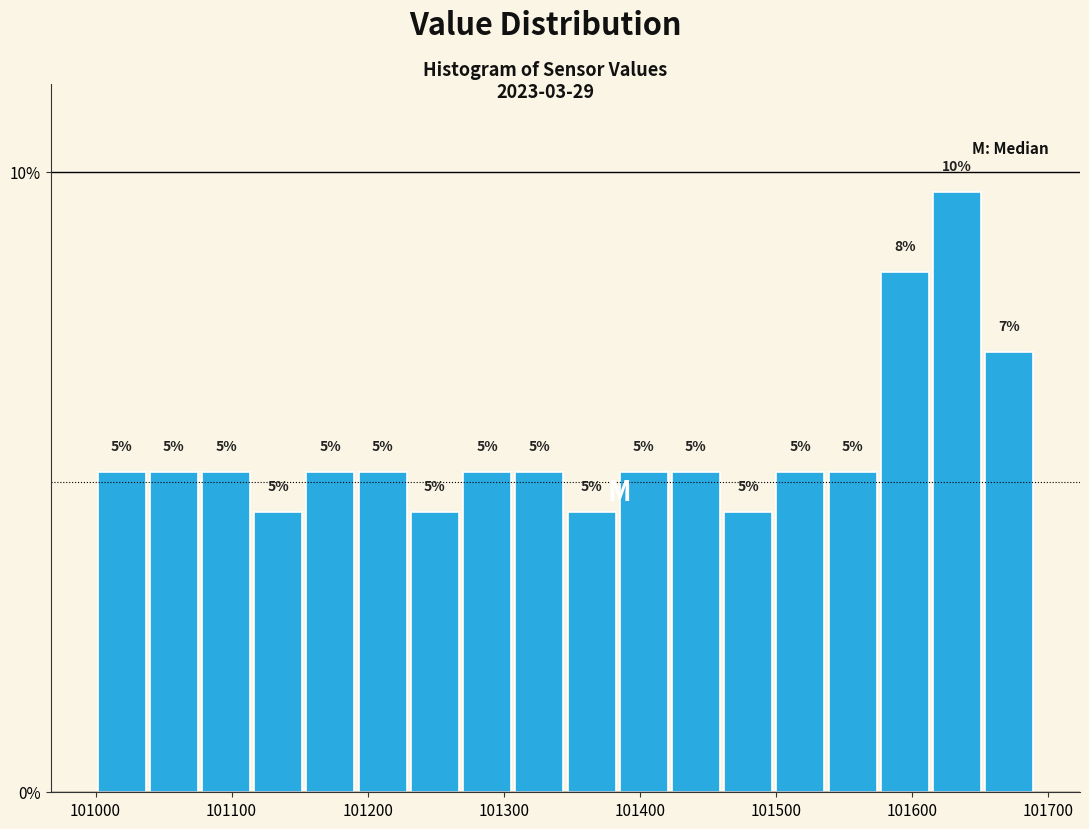

Read against the x-axis, roughly where is the centre of the tallest bar?

101630